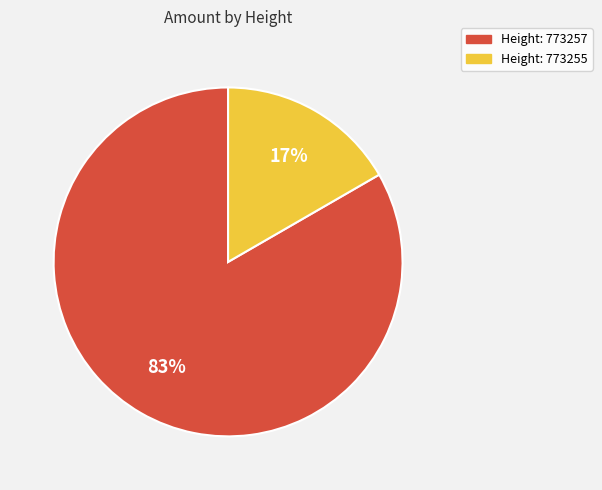

Does any single category account for the majority?

Yes